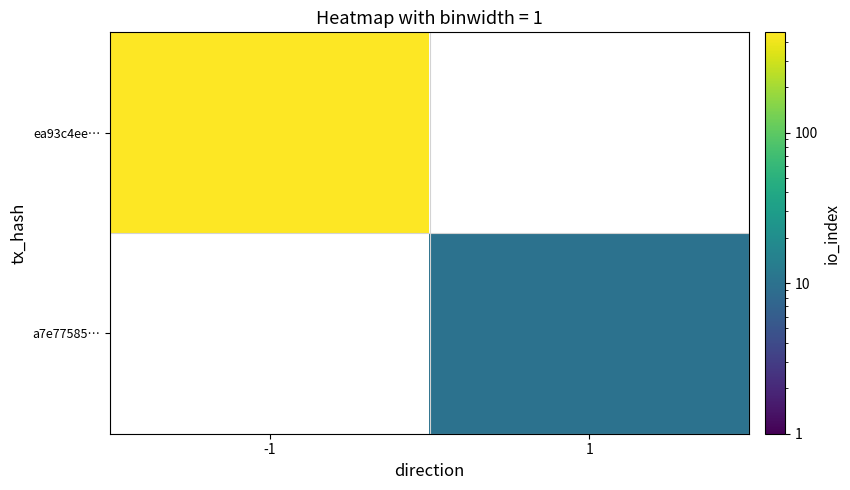

Rank the series at 1 from lowest to highest value.

ea93c4ee…, a7e77585…